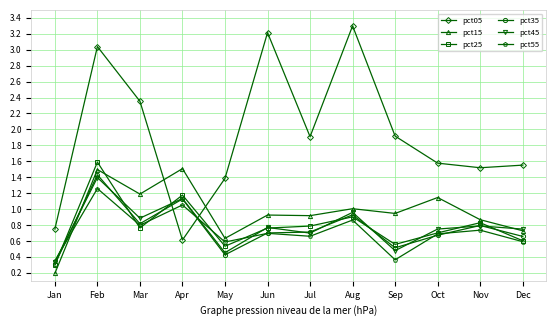

What value does the pct15 series have at Apr?

1.5